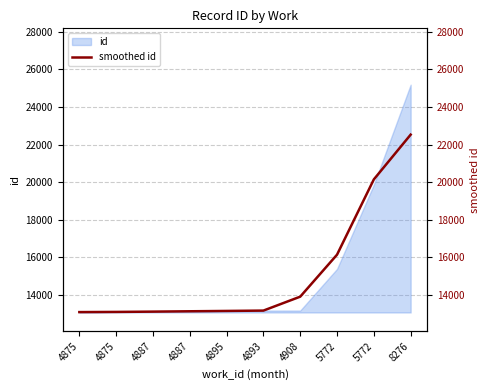

Does the chart have visible grid lines?

Yes